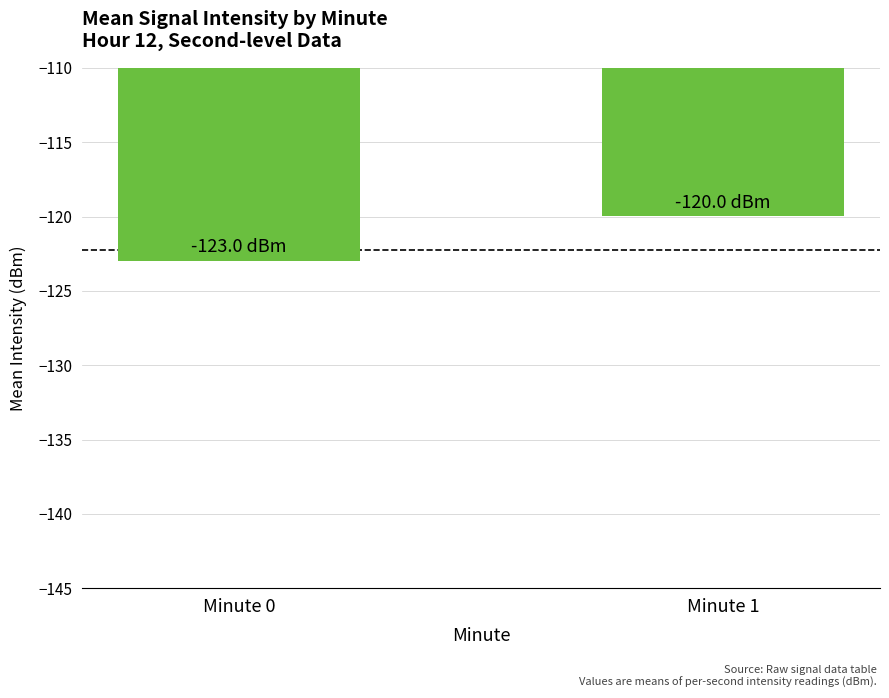

Reading left to right, list all the values displayed in this chart.

-123.0	-120.0